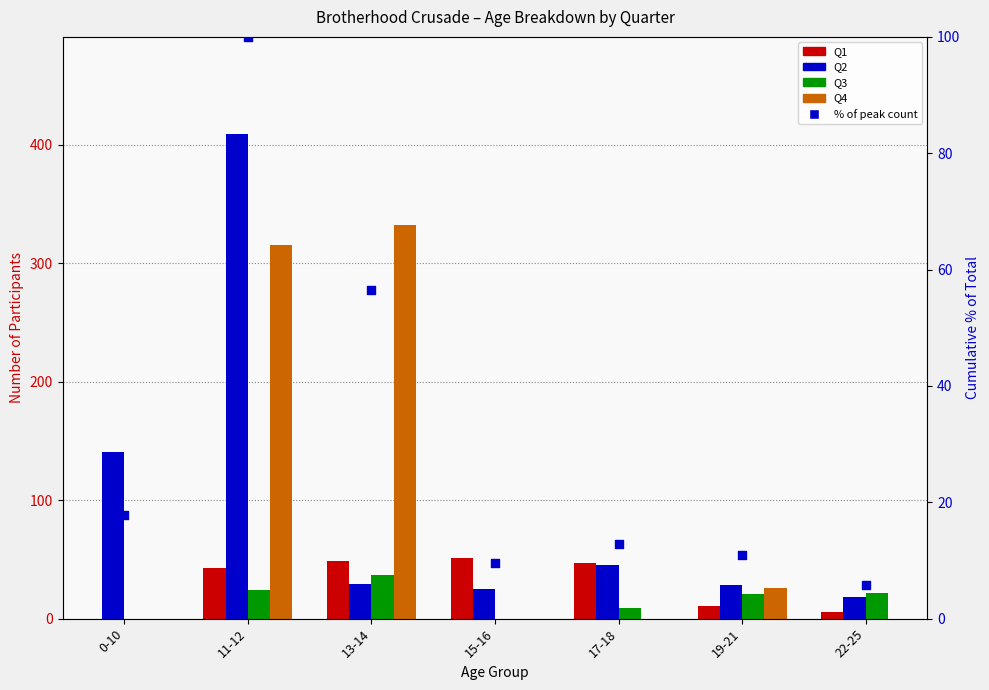

Which series contains the lowest Y value?

Q1